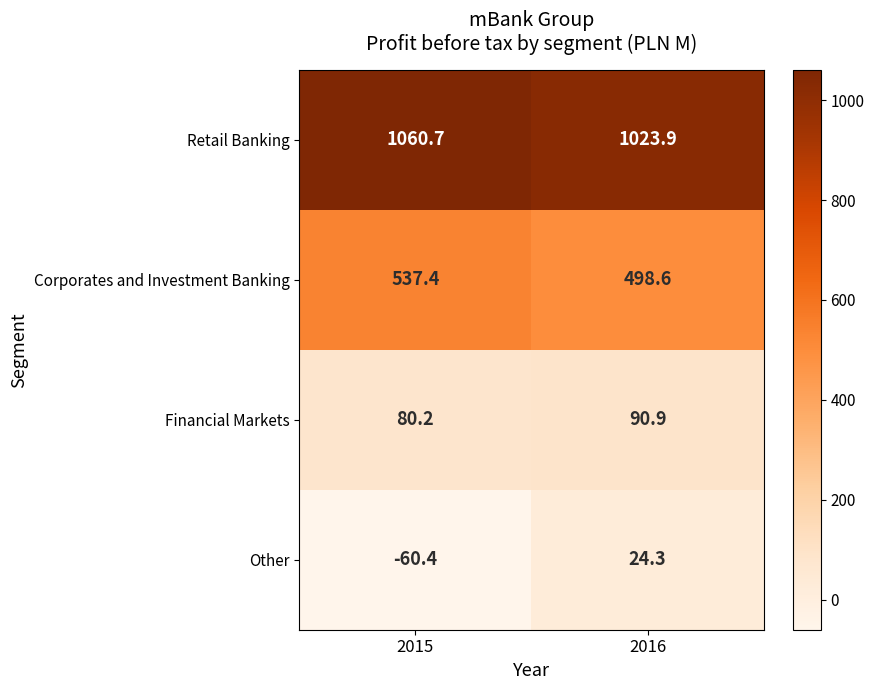

What is the difference between the Financial Markets values at 2016 and 2015?

10.7